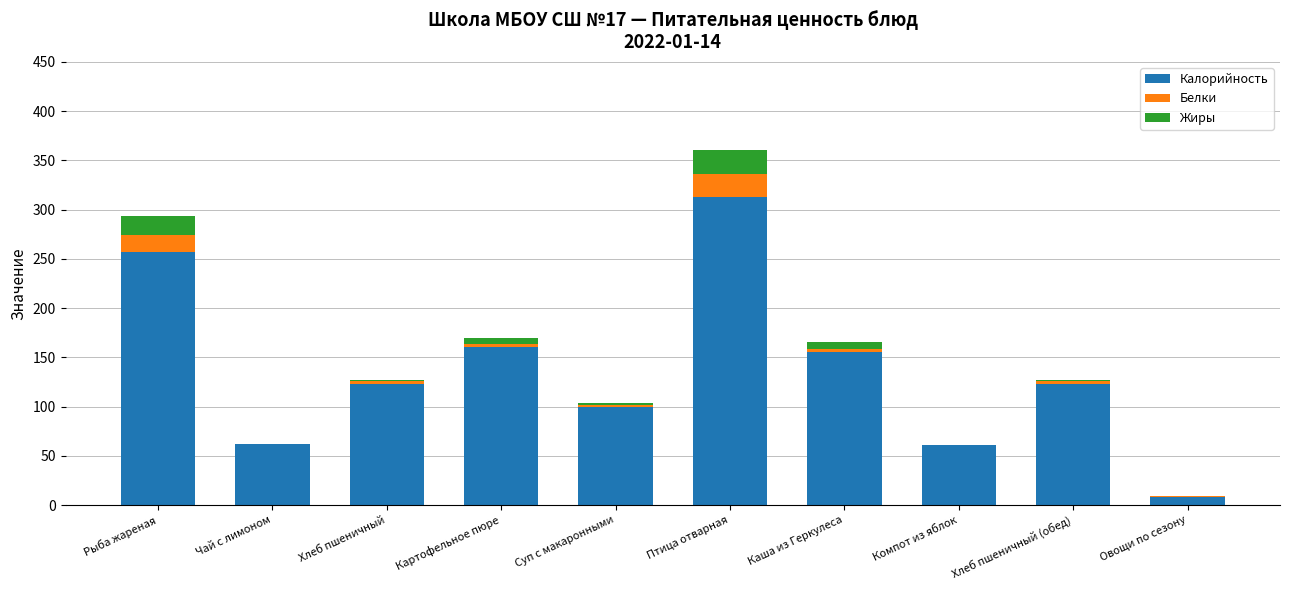

At which category is the sum across all series the highest?

Птица отварная